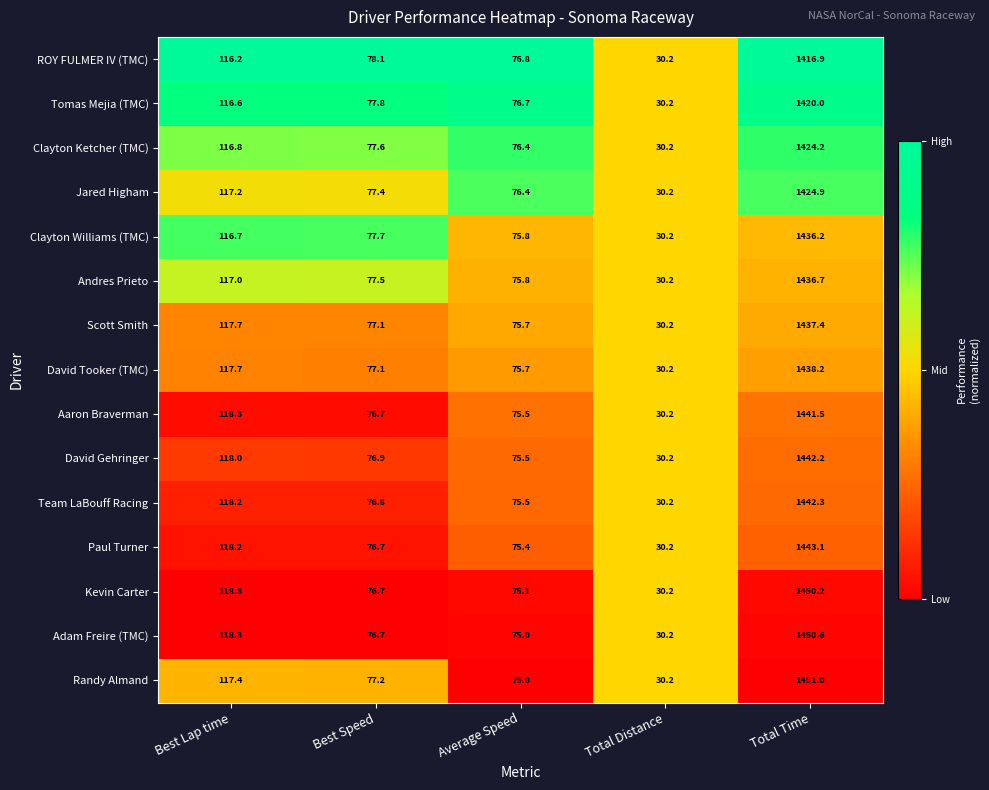

What is the total value across all series at Total Time?

21555.4